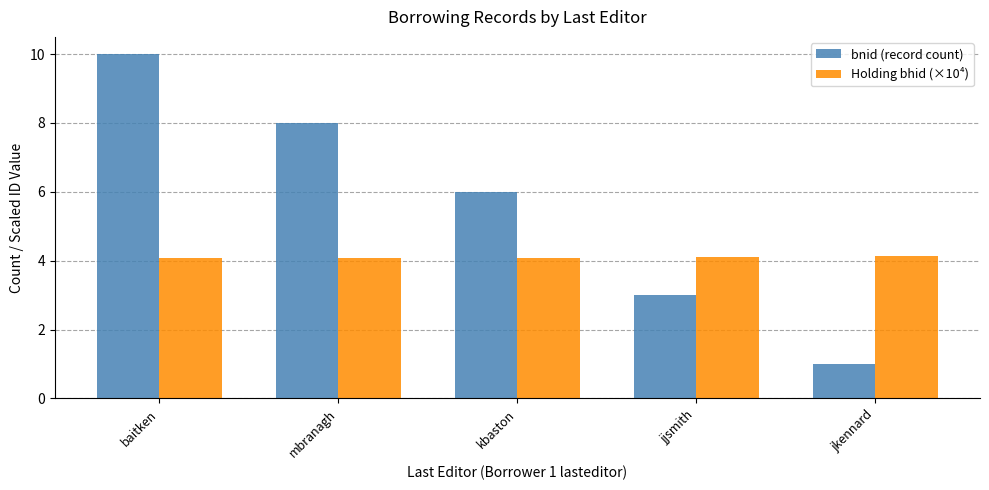

Rank the series by their maximum value, from highest to lowest.

bnid (record count), Holding bhid (×10⁴)